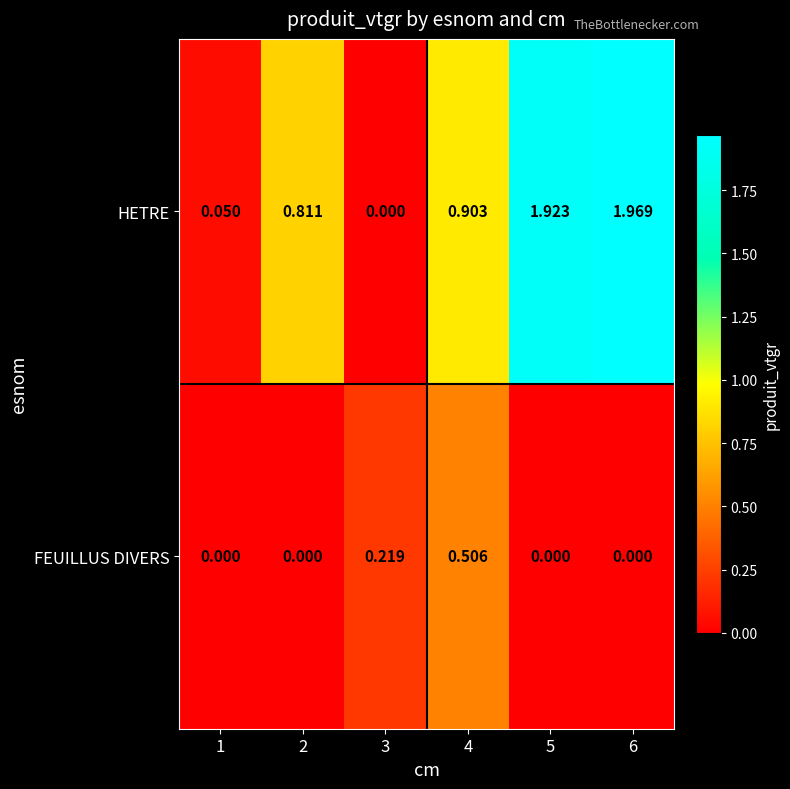

Which series changed the most between 2 and 3?

HETRE